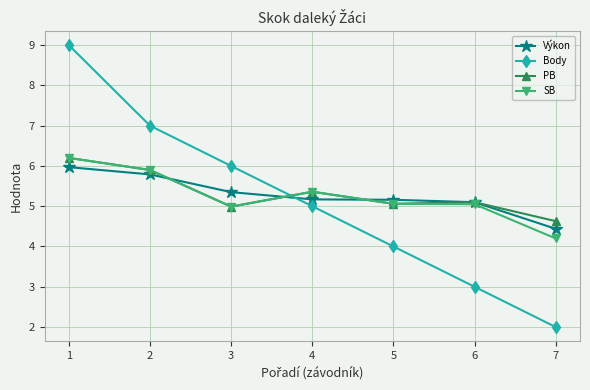

True or false: Body has more than 2 points higher than both neighbors.

False